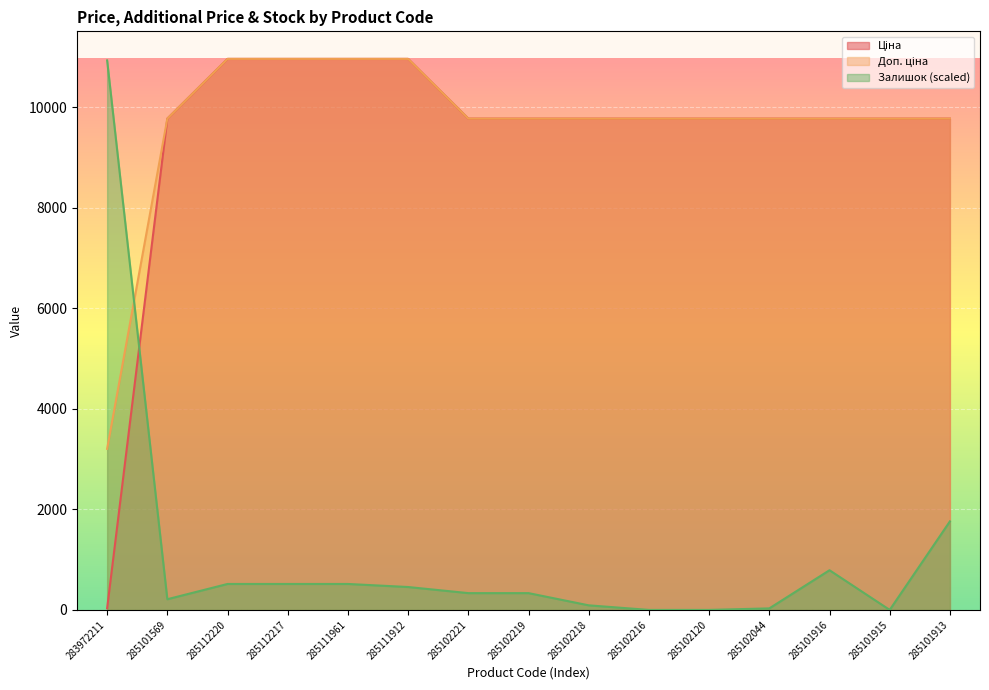

Between 283972211 and 285111912, which series saw the biggest shift?

Ціна